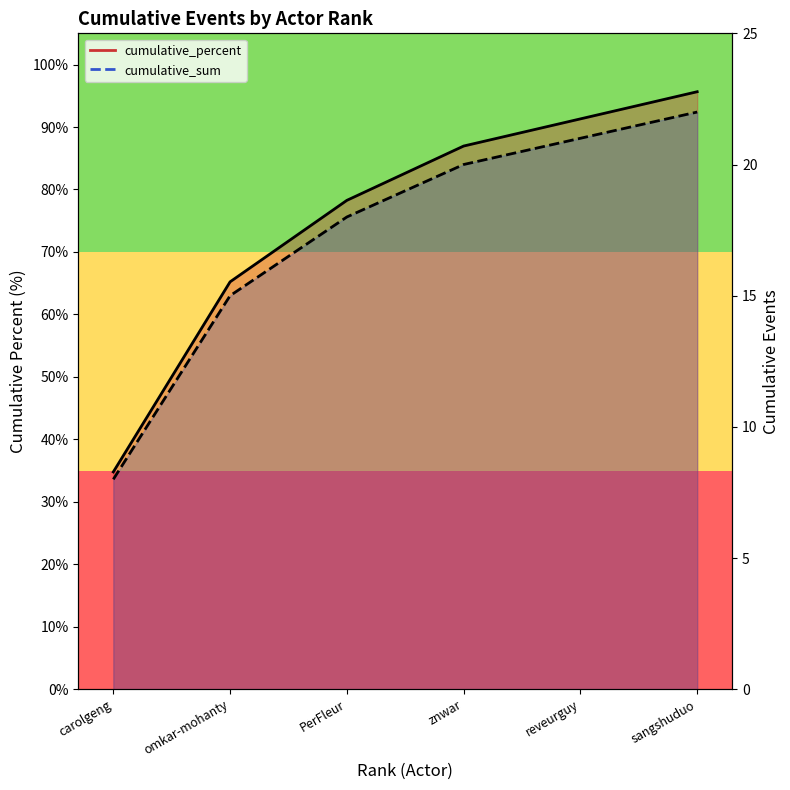

What is the minimum value for cumulative_percent_line?

34.8